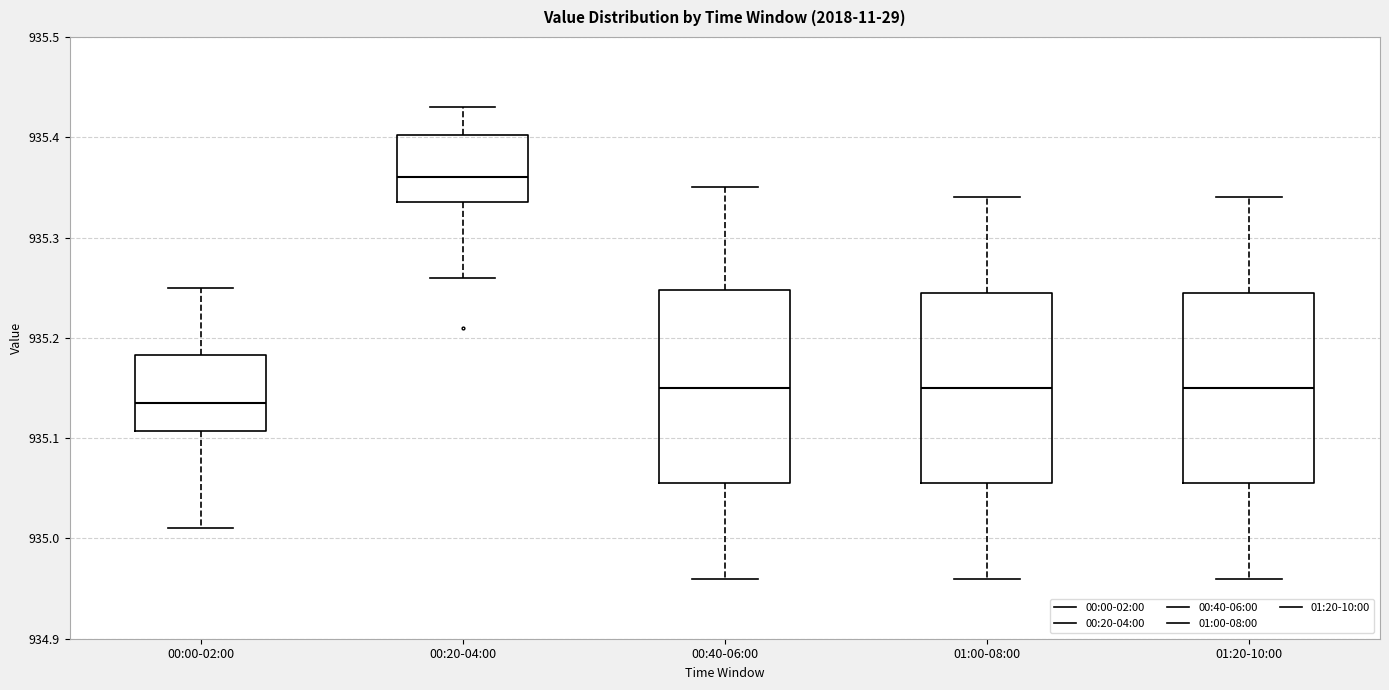

Where does the lower whisker of the box for 01:20-10:00 end on the y-axis? The values are not printed on the chart, so give them approximately, as read against the axis.

934.96